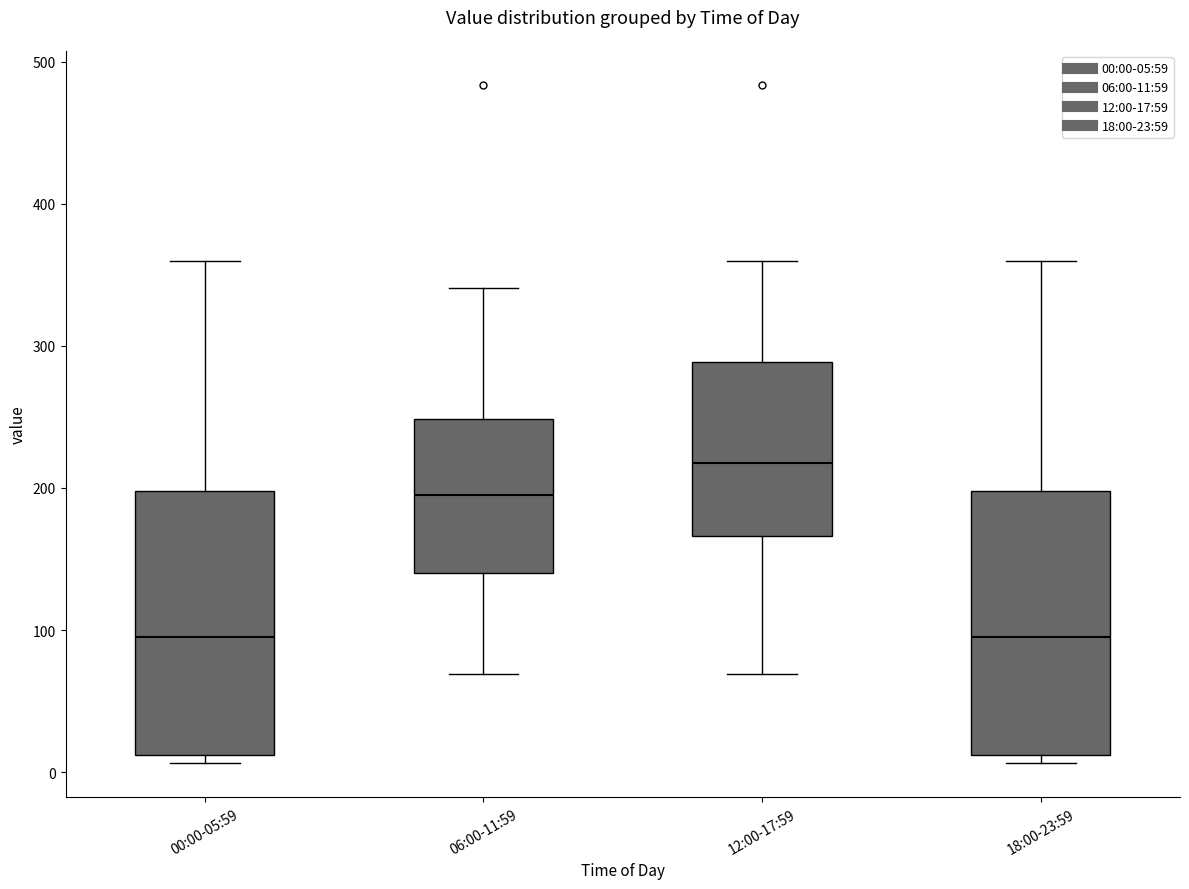

Where is the upper edge of the box for 18:00-23:59 on the y-axis? The values are not printed on the chart, so give them approximately, as read against the axis.

200